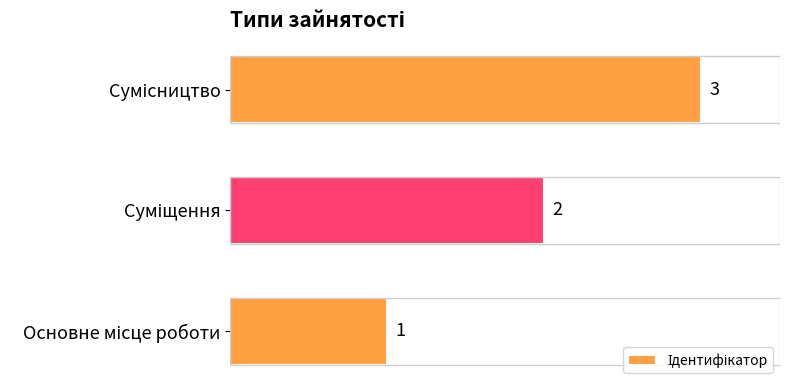

What is the maximum value shown in the chart?

3